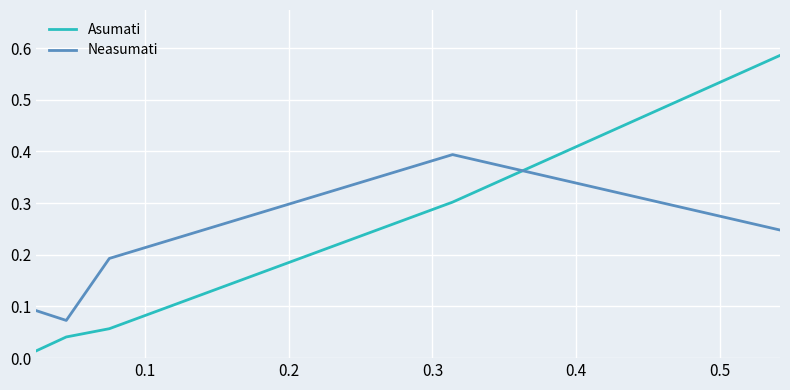

How many times do Asumati and Neasumati cross each other?

1